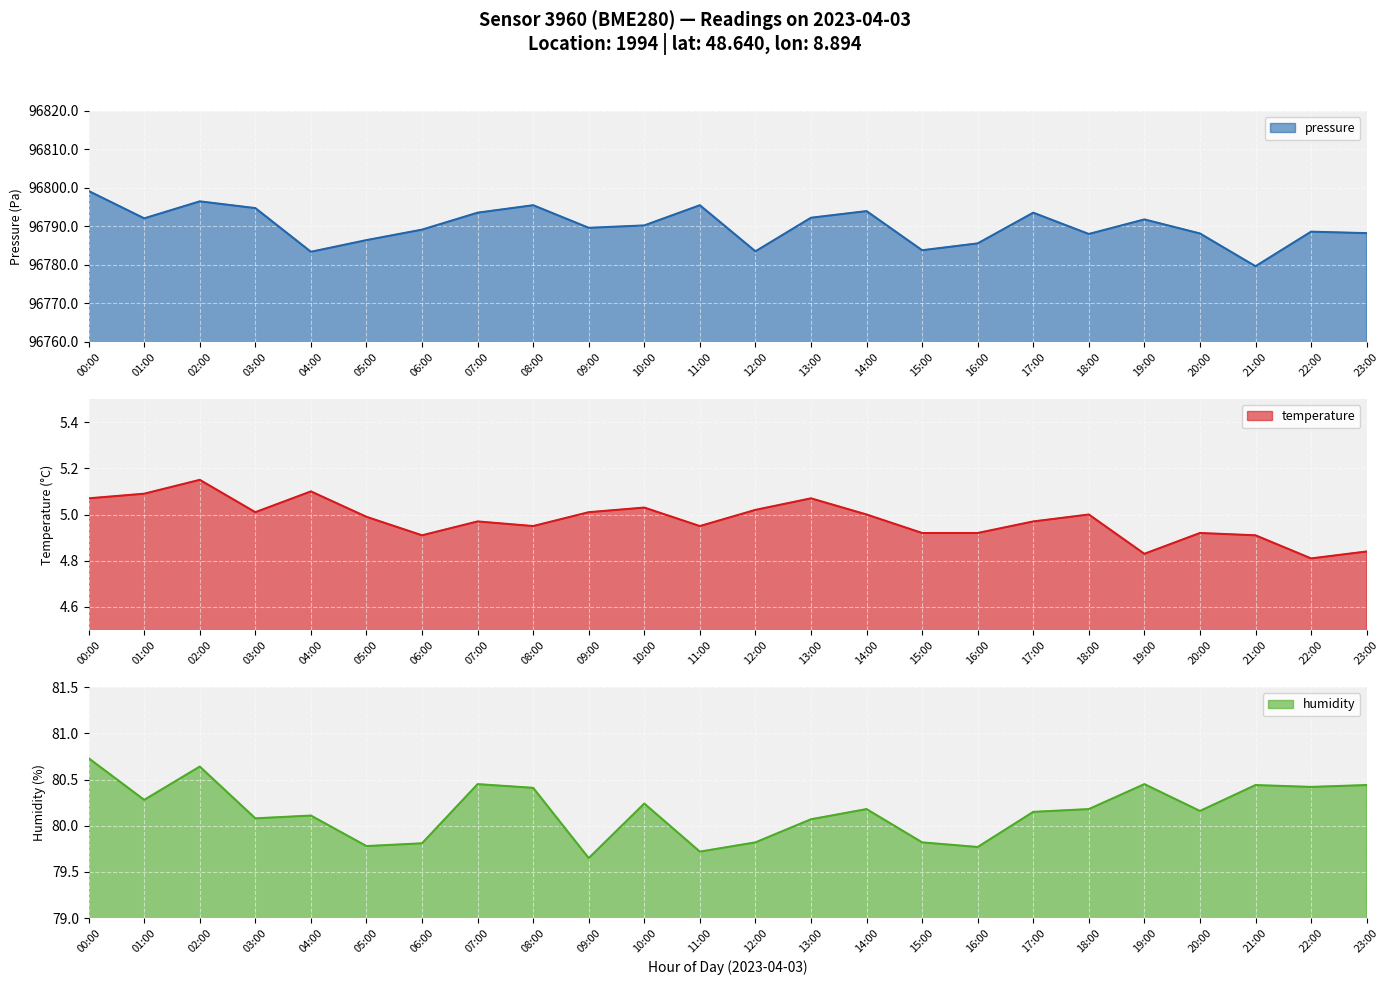

True or false: humidity has more than 2 interior local peaks.

True